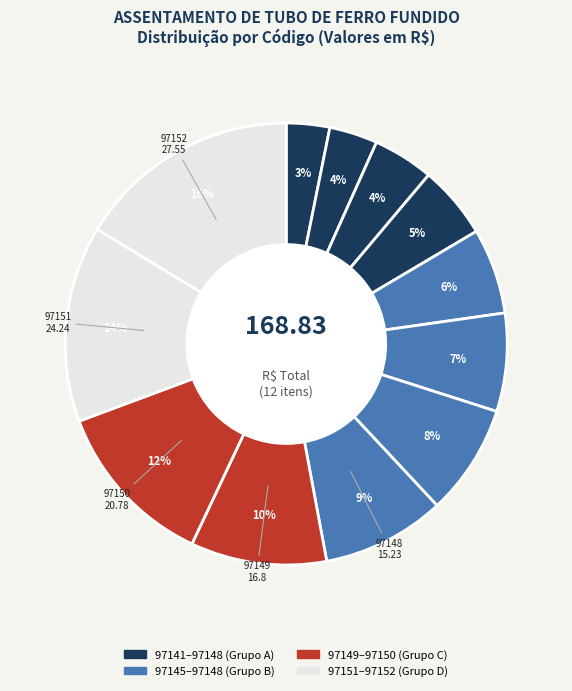

How many slices are in this pie chart?

12